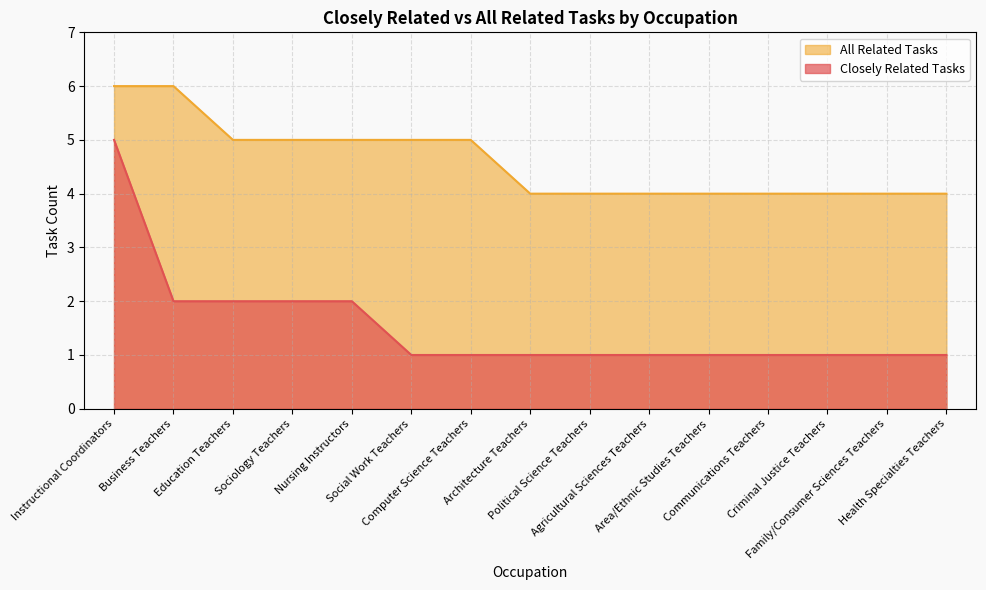

True or false: All Related Tasks has more than 1 points higher than both neighbors.

False